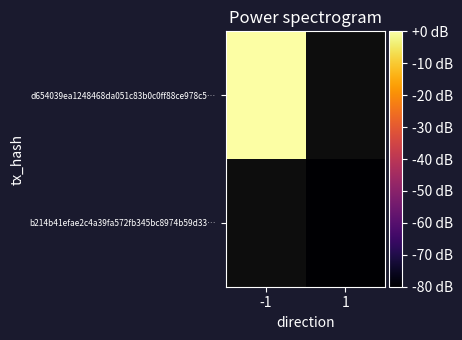

At how many categories does at least one series exceed -35?

1